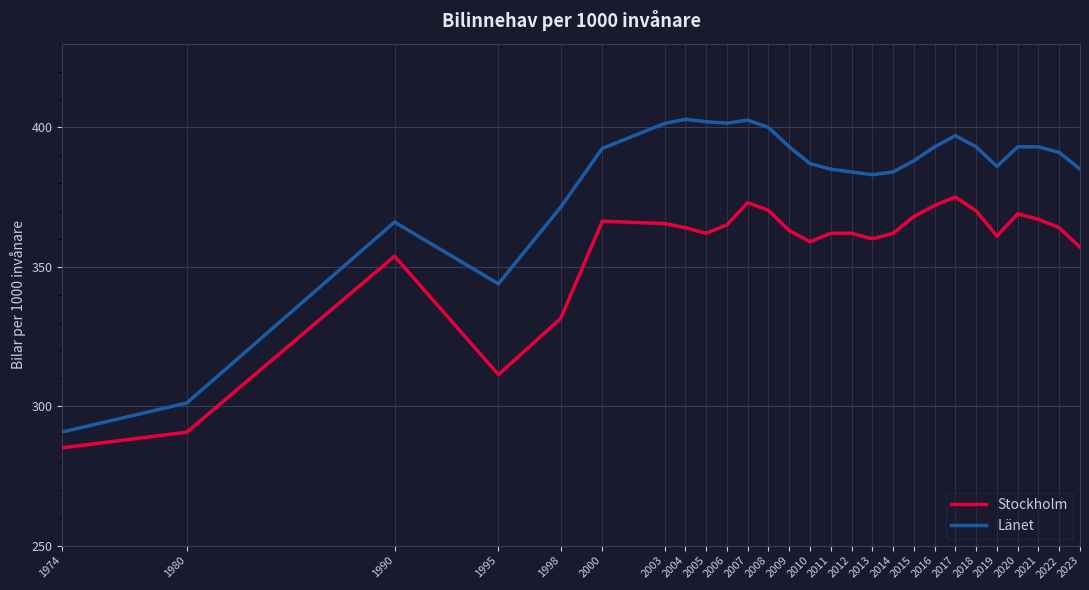

At which label is Länet closest to 346?

1995